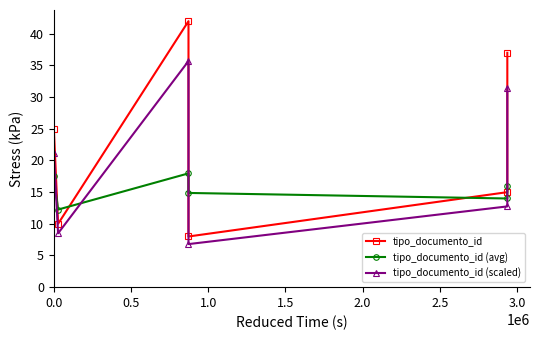

How many intersections are there between tipo_documento_id and tipo_documento_id (avg)?

4